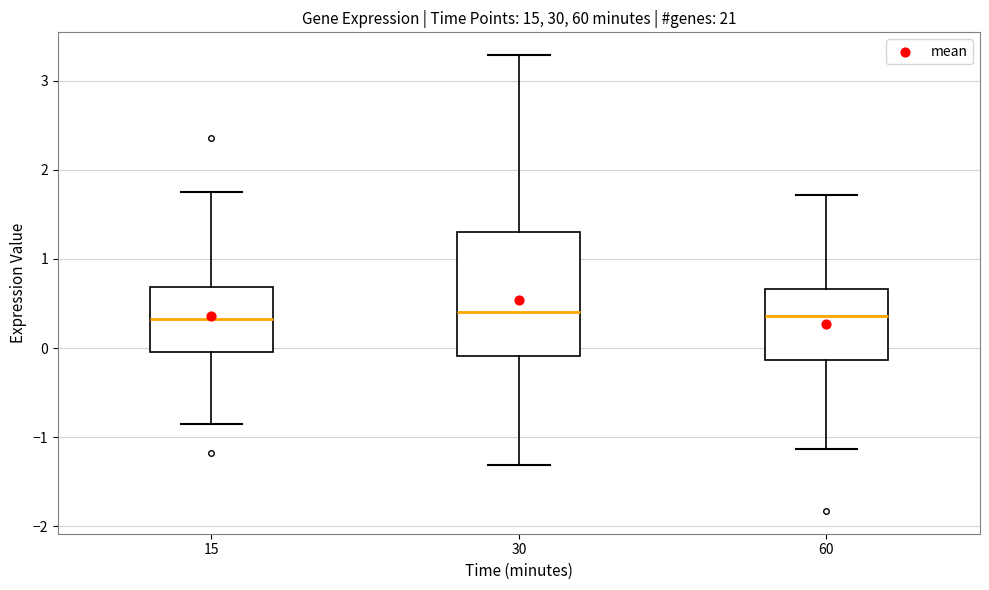

Reading left to right, read every box against the y-axis: the position of its median line, the range the box covers, and the ends of its whiskers. The values are not printed on the chart, so give them approximately, as read against the axis.

15: median 0.3, box 0.0 to 0.7, whiskers -0.8 to 1.8
30: median 0.4, box -0.1 to 1.3, whiskers -1.3 to 3.3
60: median 0.4, box -0.1 to 0.7, whiskers -1.1 to 1.7